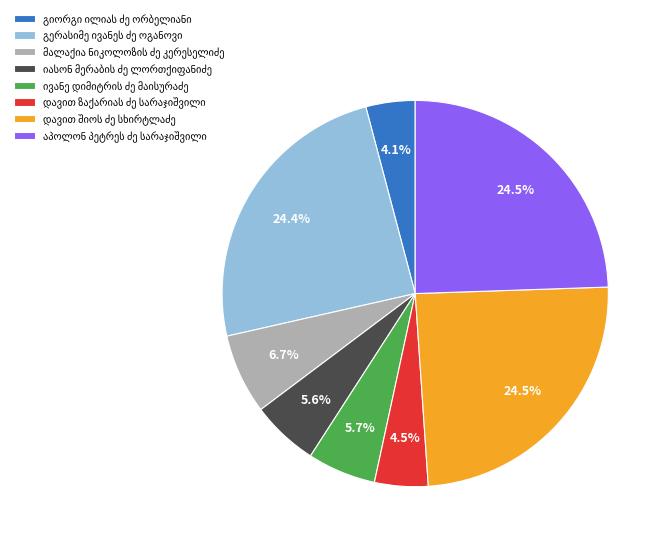

Is there a majority slice in this chart?

No